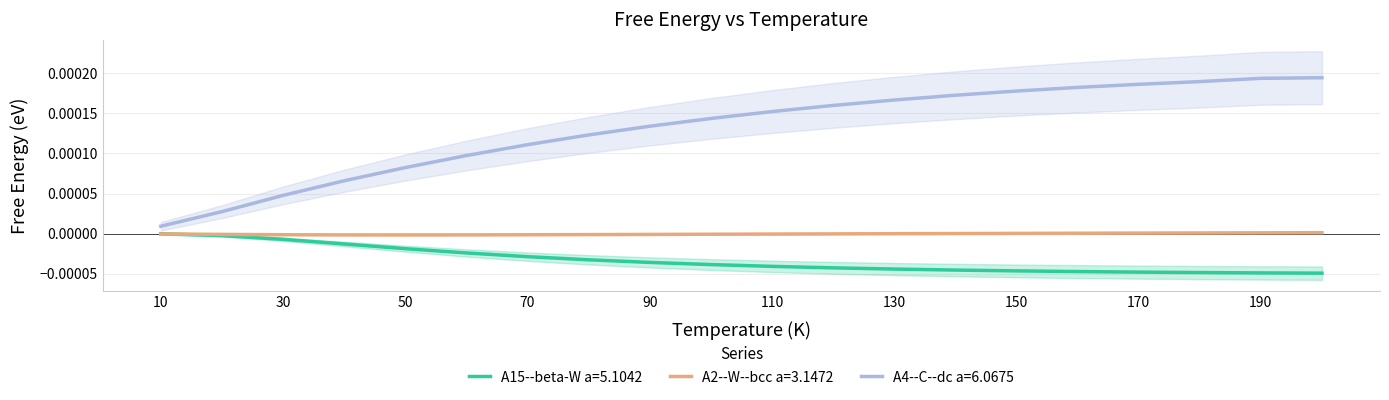

Between 40 and 110, which series saw the biggest shift?

A4--C--dc a=6.0675